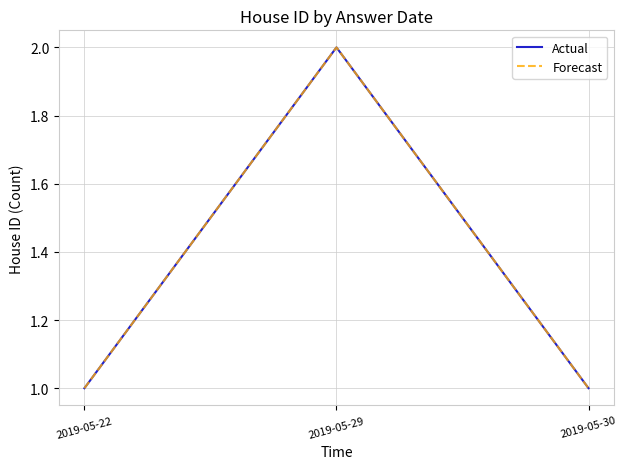

Does the chart display data point markers on the line(s)?

No